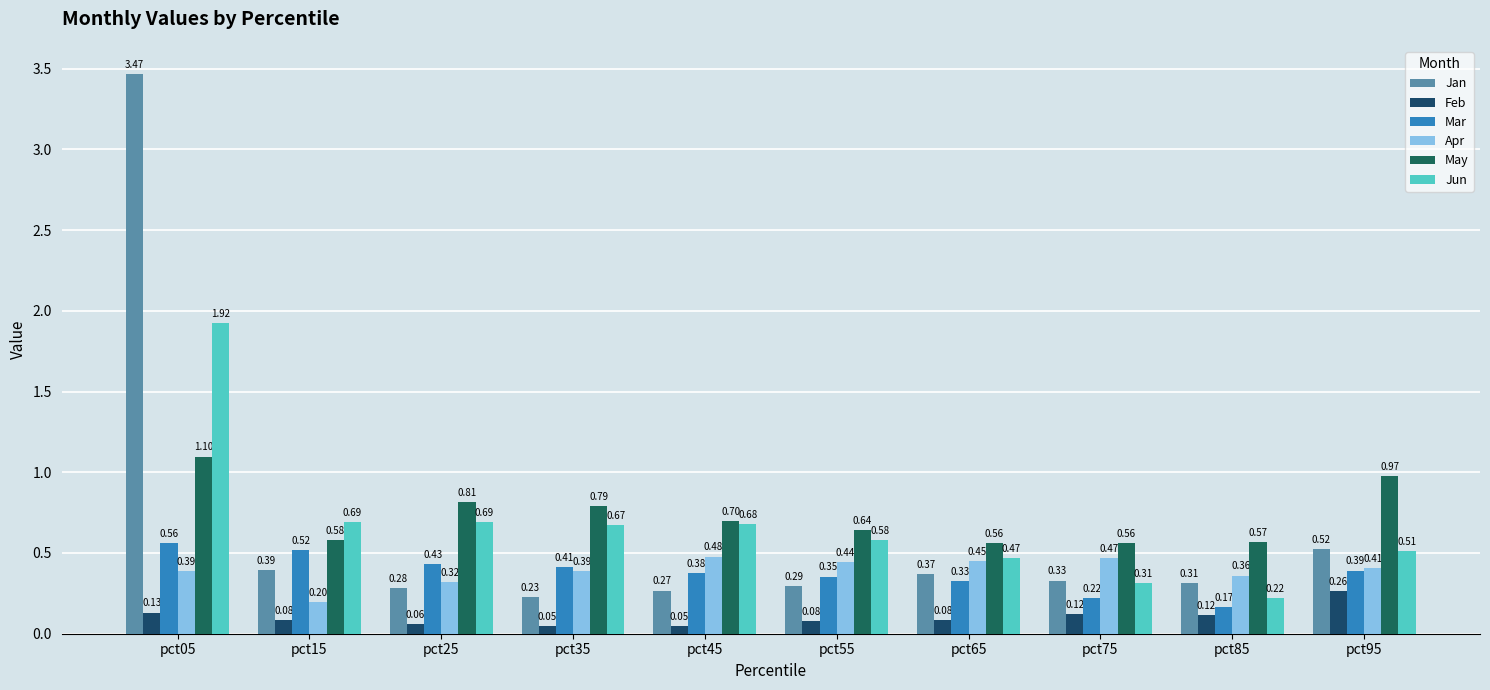

Is the value of Jan at pct25 greater than the value of Jun at pct85?

Yes